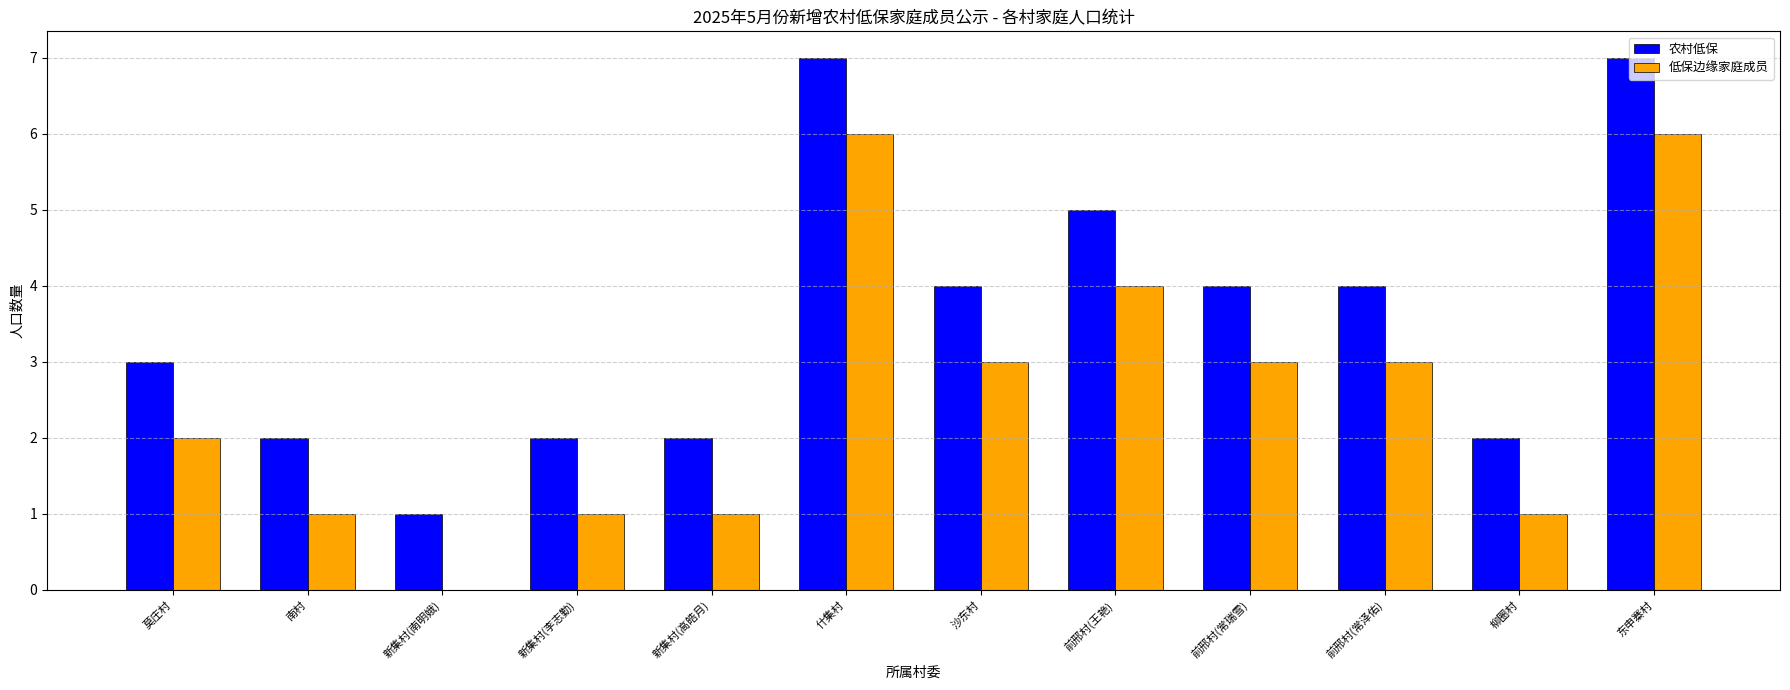

What is the sum of all 农村低保 values?

43